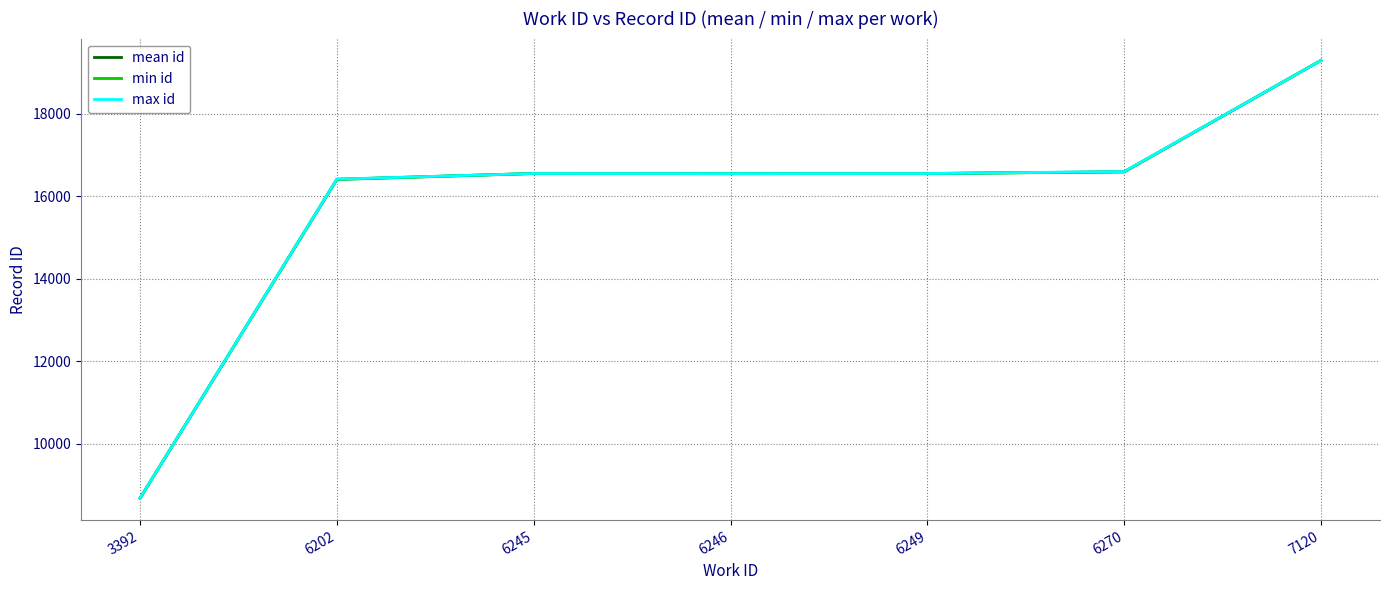

List the series in order of their overall mean, highest first.

max id, mean id, min id